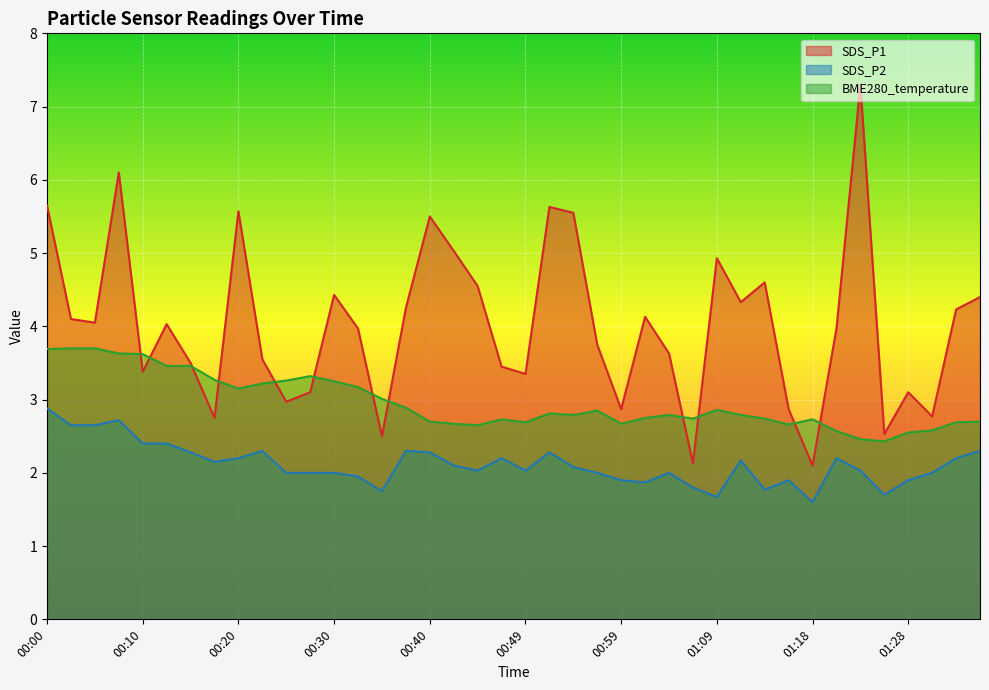

Reading right to left, transcribe all the data shown in this chart.

SDS_P1: 01:36=4.4	01:33=4.2	01:31=2.8	01:28=3.1	01:26=2.5	01:23=7.3	01:21=4.0	01:18=2.1	01:16=2.9	01:14=4.6	01:11=4.3	01:09=4.9	01:06=2.1	01:04=3.6	01:01=4.1	00:59=2.9	00:57=3.8	00:54=5.5	00:52=5.6	00:49=3.4	00:47=3.5	00:44=4.5	00:42=5.0	00:40=5.5	00:37=4.2	00:35=2.5	00:32=4.0	00:30=4.4	00:27=3.1	00:25=3.0	00:22=3.5	00:20=5.6	00:17=2.8	00:15=3.5	00:13=4.0	00:10=3.4	00:08=6.1	00:05=4.0	00:03=4.1	00:00=5.7
SDS_P2: 01:36=2.3	01:33=2.2	01:31=2.0	01:28=1.9	01:26=1.7	01:23=2.0	01:21=2.2	01:18=1.6	01:16=1.9	01:14=1.8	01:11=2.2	01:09=1.7	01:06=1.8	01:04=2.0	01:01=1.9	00:59=1.9	00:57=2.0	00:54=2.1	00:52=2.3	00:49=2.0	00:47=2.2	00:44=2.0	00:42=2.1	00:40=2.3	00:37=2.3	00:35=1.8	00:32=1.9	00:30=2.0	00:27=2.0	00:25=2.0	00:22=2.3	00:20=2.2	00:17=2.1	00:15=2.3	00:13=2.4	00:10=2.4	00:08=2.7	00:05=2.6	00:03=2.6	00:00=2.9
BME280_temperature: 01:36=2.7	01:33=2.7	01:31=2.6	01:28=2.5	01:26=2.4	01:23=2.5	01:21=2.6	01:18=2.7	01:16=2.7	01:14=2.7	01:11=2.8	01:09=2.9	01:06=2.7	01:04=2.8	01:01=2.8	00:59=2.7	00:57=2.9	00:54=2.8	00:52=2.8	00:49=2.7	00:47=2.7	00:44=2.6	00:42=2.7	00:40=2.7	00:37=2.9	00:35=3.0	00:32=3.2	00:30=3.2	00:27=3.3	00:25=3.3	00:22=3.2	00:20=3.1	00:17=3.3	00:15=3.5	00:13=3.5	00:10=3.6	00:08=3.6	00:05=3.7	00:03=3.7	00:00=3.7